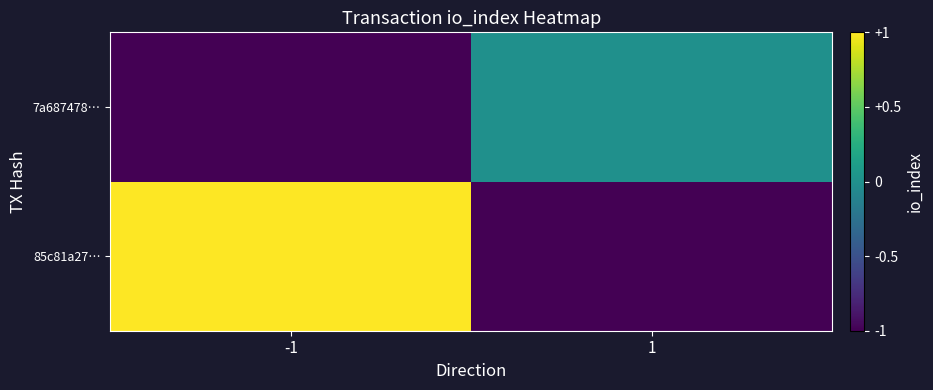

Reading left to right, list all the values displayed in this chart.

85c81a27…: -1=1	1=-1
7a687478…: -1=-1	1=0